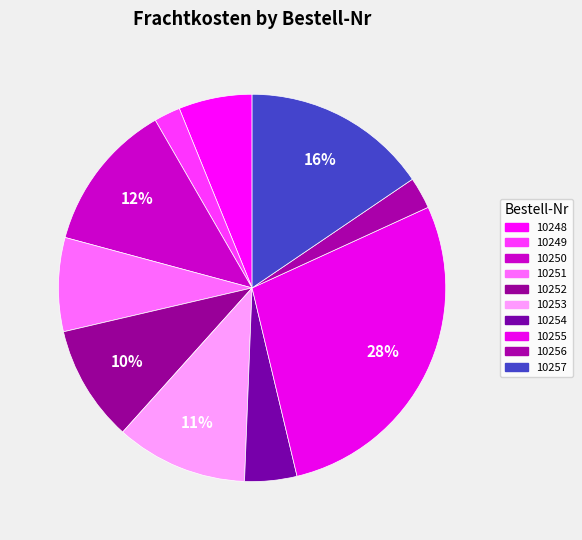

To the nearest percent, what is the average slice percentage?

10%